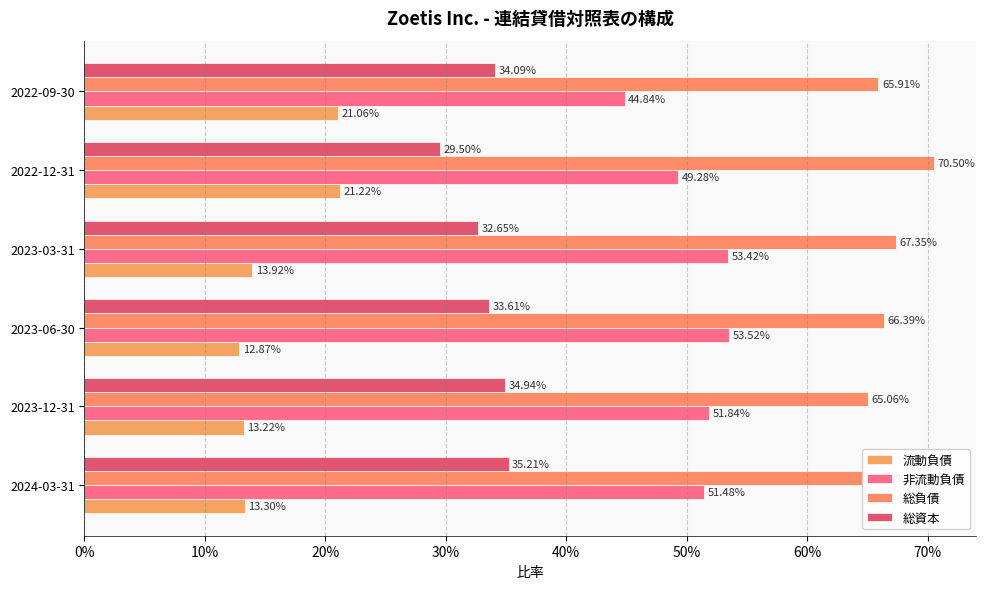

Count the number of categories in the chart.

6